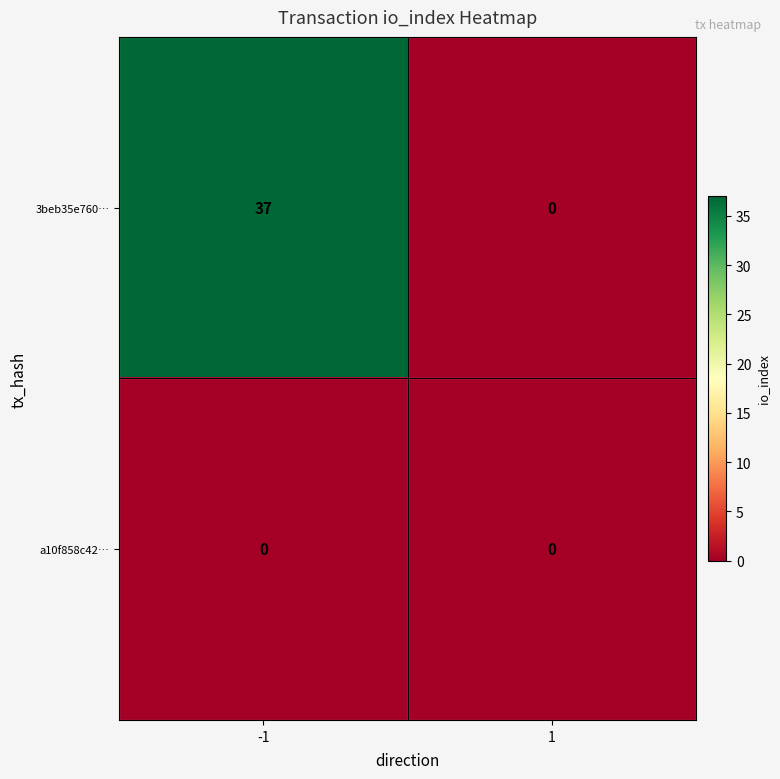

Which series changed the most between -1 and 1?

3beb35e760…